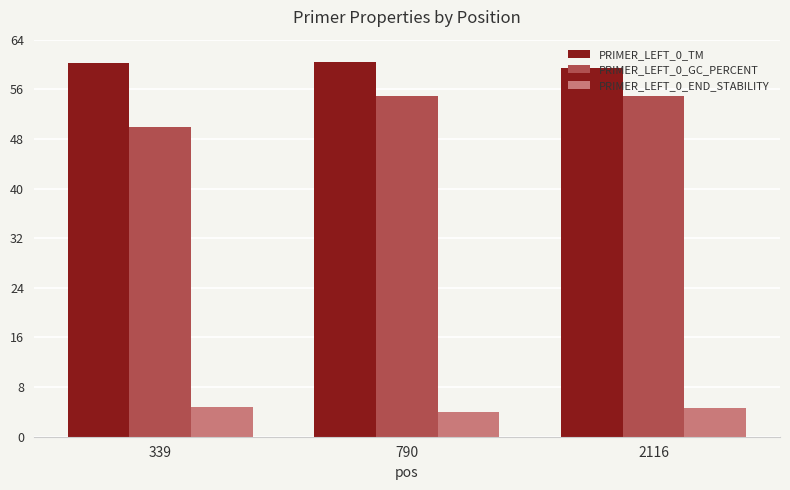

What is the spread (max minus min) of values at 339?

55.4